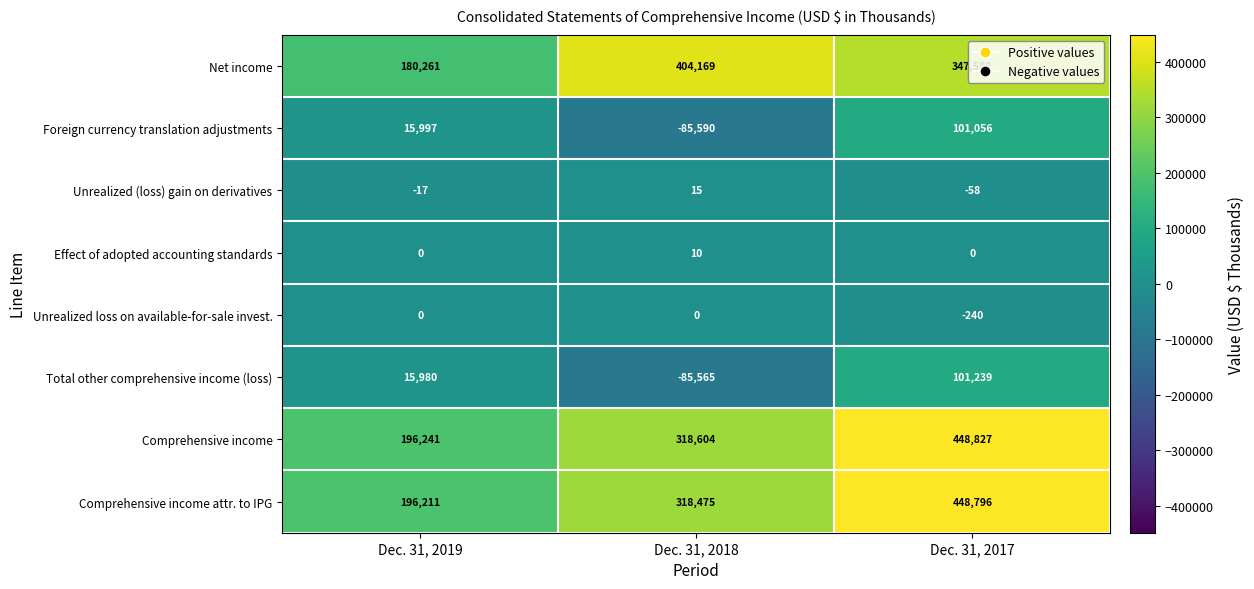

Rank the series by their maximum value, from lowest to highest.

Unrealized loss on available-for-sale invest., Effect of adopted accounting standards, Unrealized (loss) gain on derivatives, Foreign currency translation adjustments, Total other comprehensive income (loss), Net income, Comprehensive income attr. to IPG, Comprehensive income